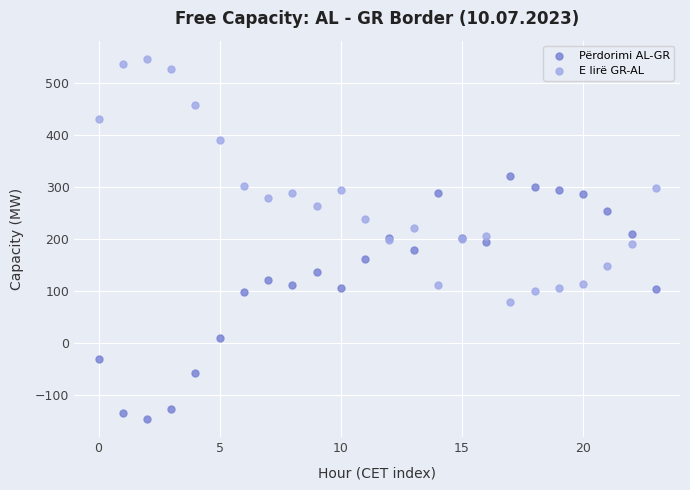

Which series contains the lowest Y value?

Përdorimi AL-GR